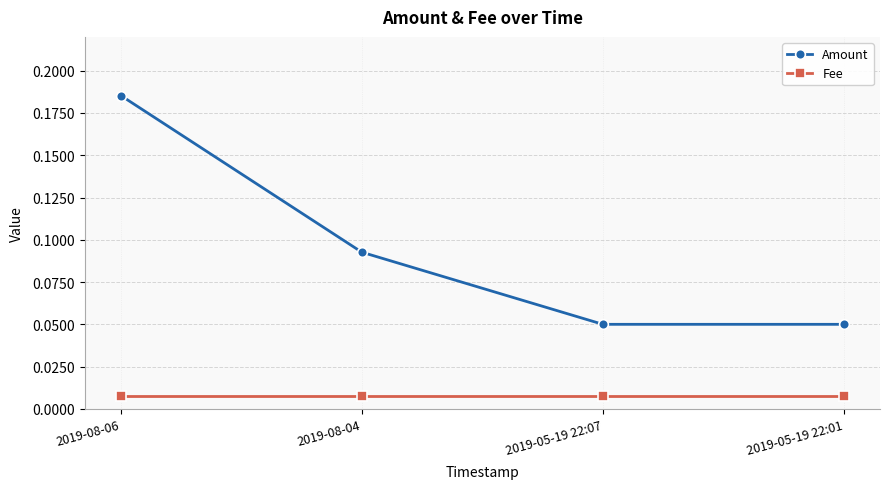

True or false: Fee and Amount intersect in this chart.

False